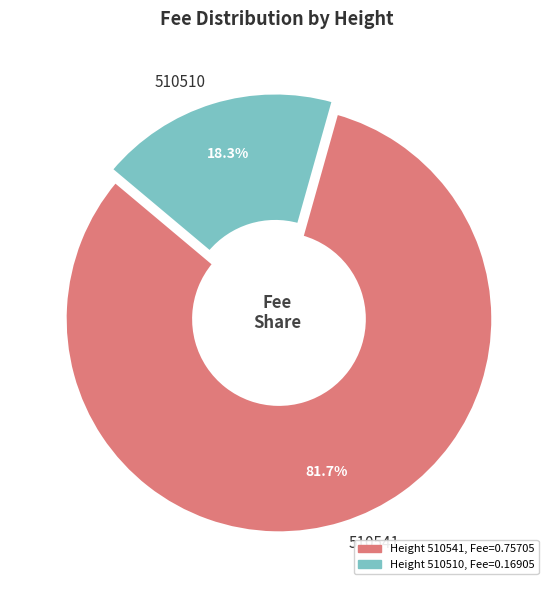

What percentage is the 510510 slice, to the nearest percent?

18%